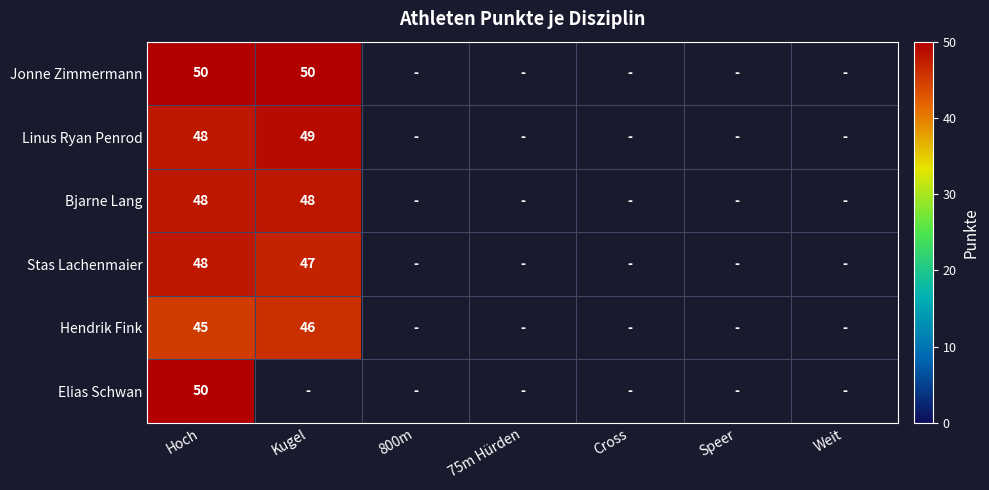

How many series are shown in this chart?

6